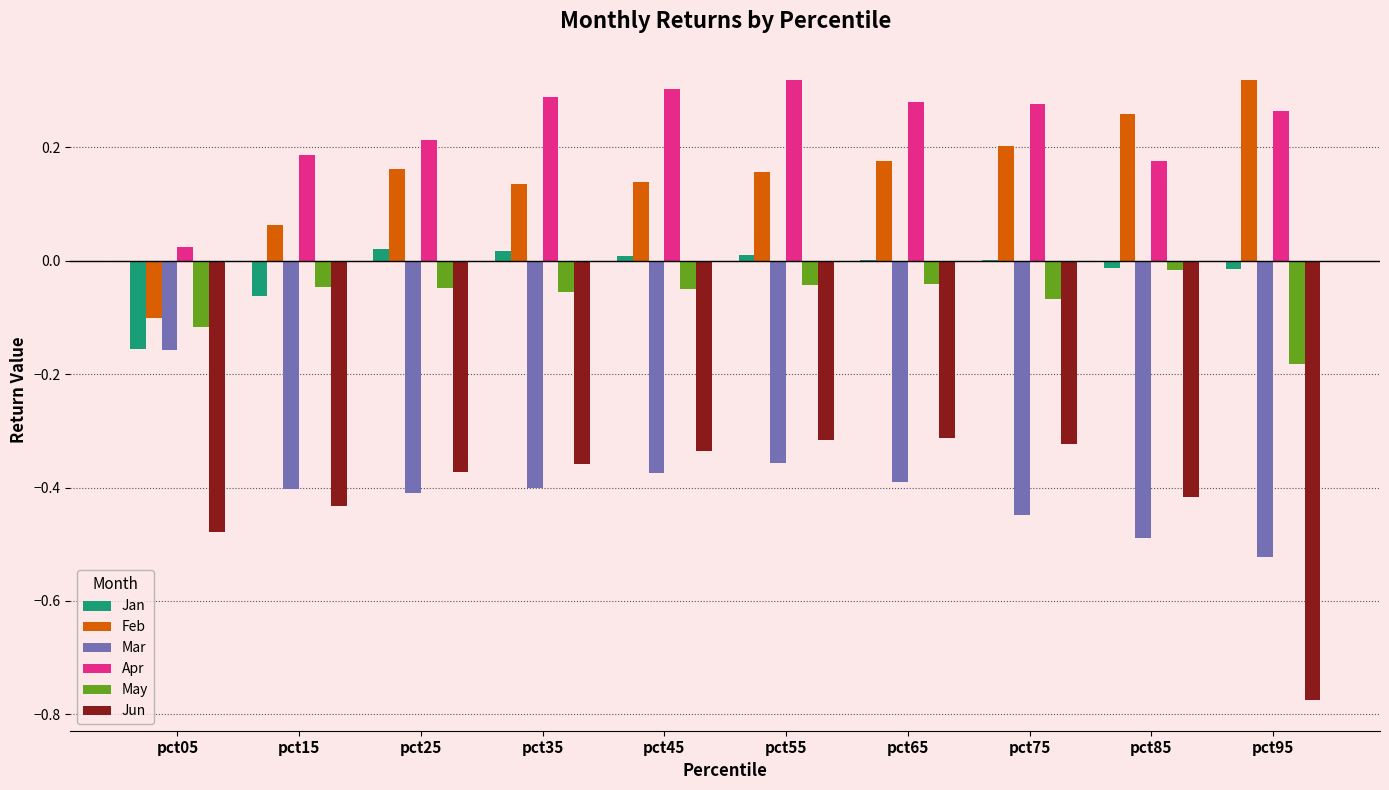

Is the value of Apr at pct55 greater than the value of May at pct25?

Yes